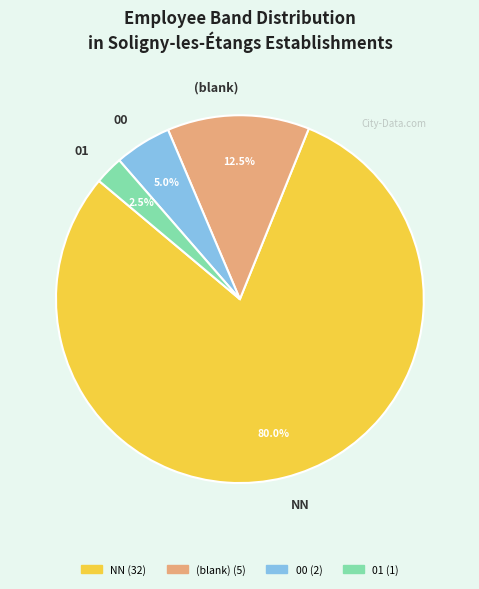

Count the number of slices in the pie.

4